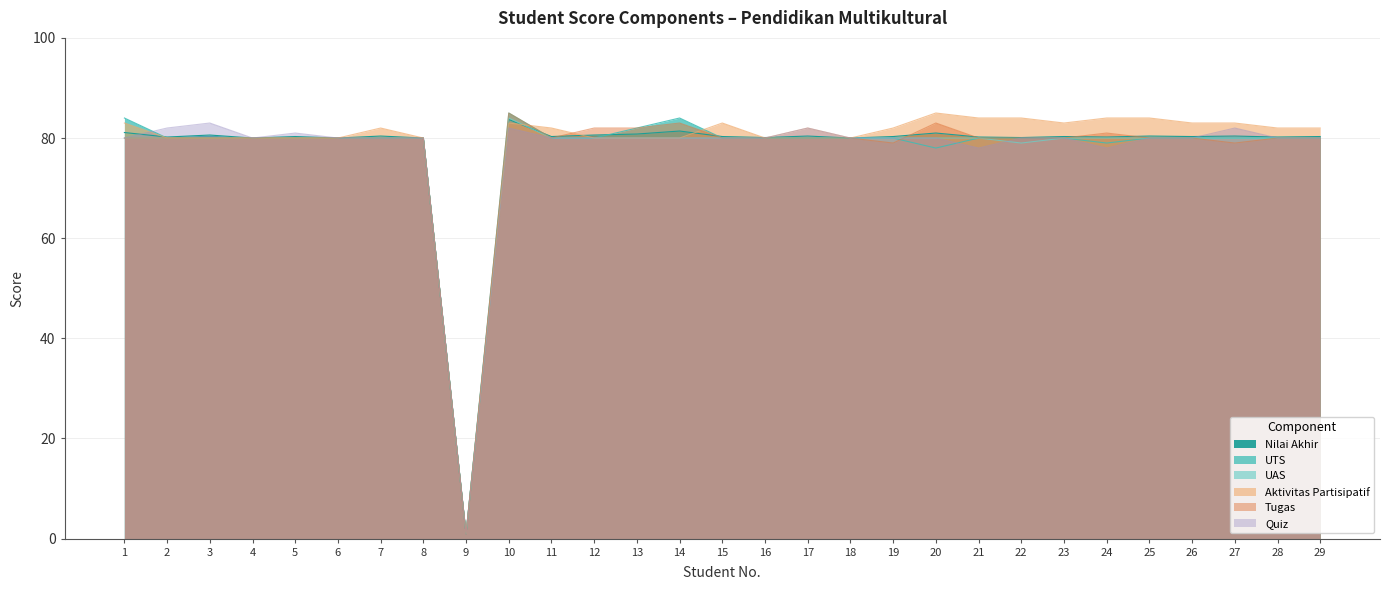

How many interior local peaks does the UAS series have?

1